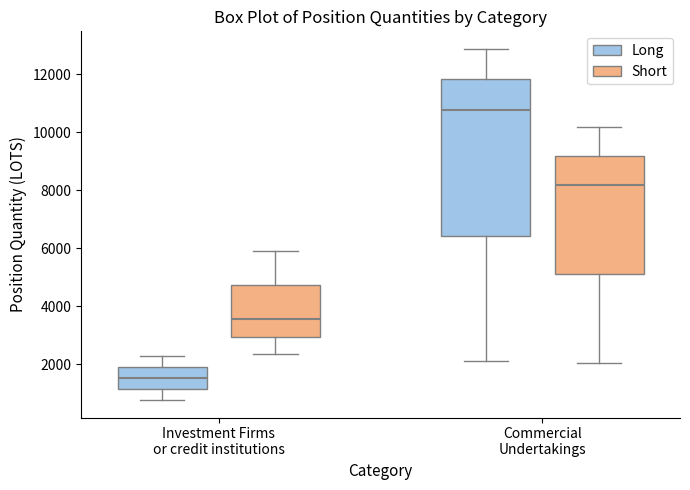

Reading left to right, read every box against the y-axis: the position of its median line, the range the box covers, and the ends of its whiskers. The values are not printed on the chart, so give them approximately, as read against the axis.

Investment Firms or credit institutions (Long): median 1600, box 1200 to 2000, whiskers 800 to 2200
Investment Firms or credit institutions (Short): median 3600, box 3000 to 4800, whiskers 2400 to 6000
Commercial Undertakings (Long): median 10800, box 6400 to 11800, whiskers 2000 to 12800
Commercial Undertakings (Short): median 8200, box 5000 to 9200, whiskers 2000 to 10200